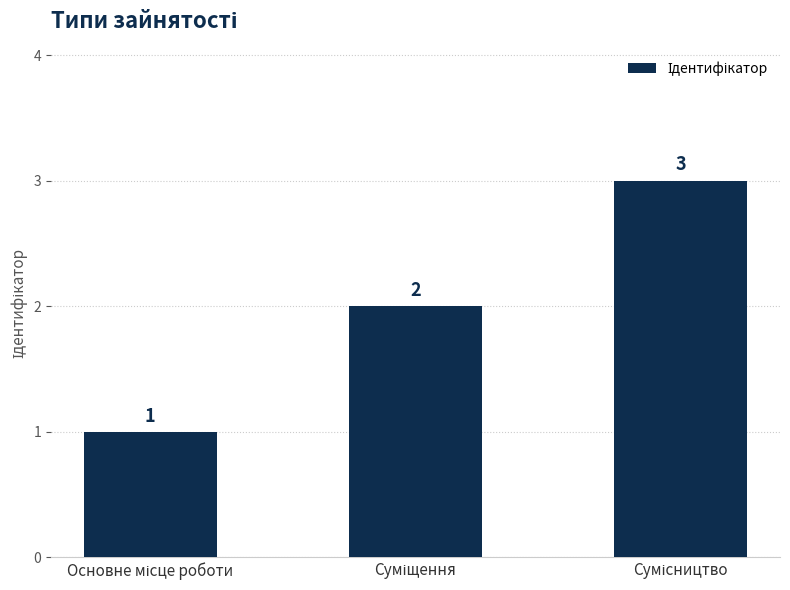

How many bars are there in total?

3